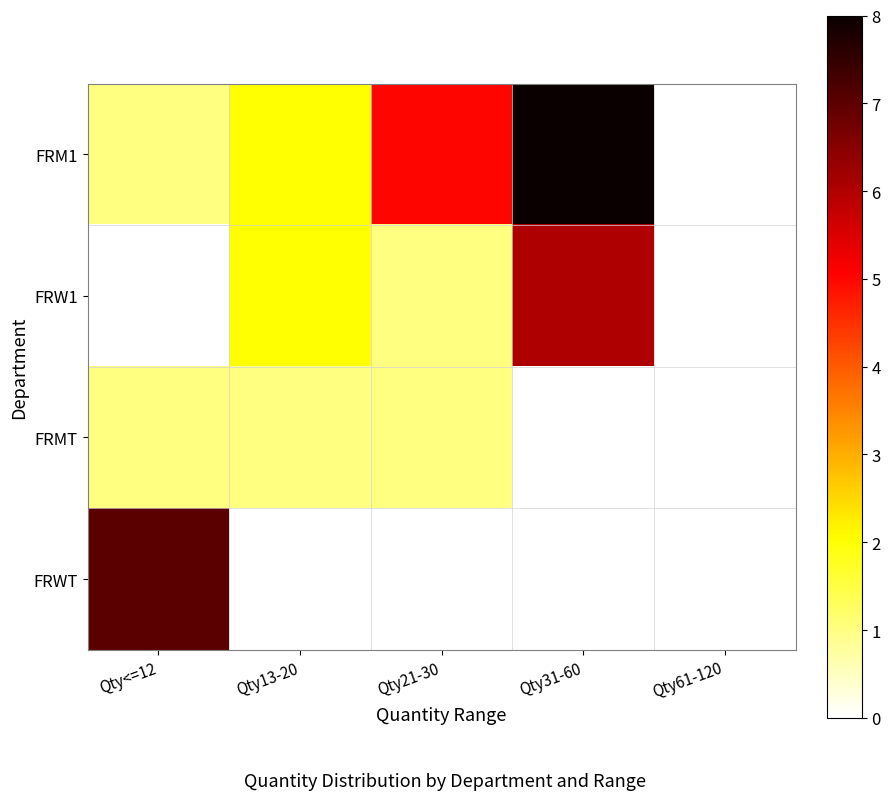

Which has a higher value, Qty61-120 or Qty<=12?

Qty<=12